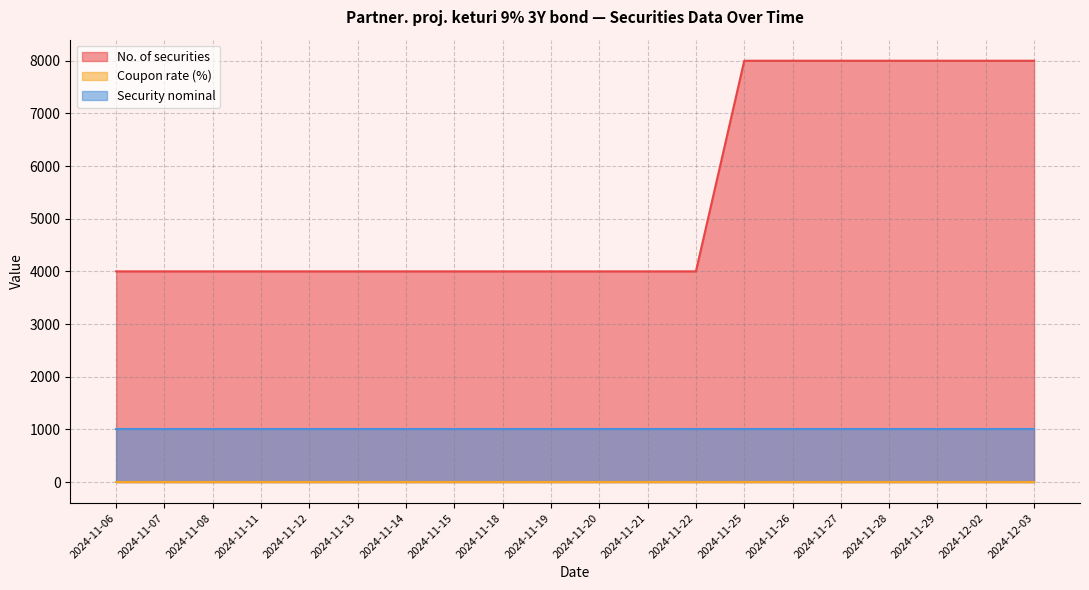

True or false: Coupon rate (%) and No. of securities intersect in this chart.

False